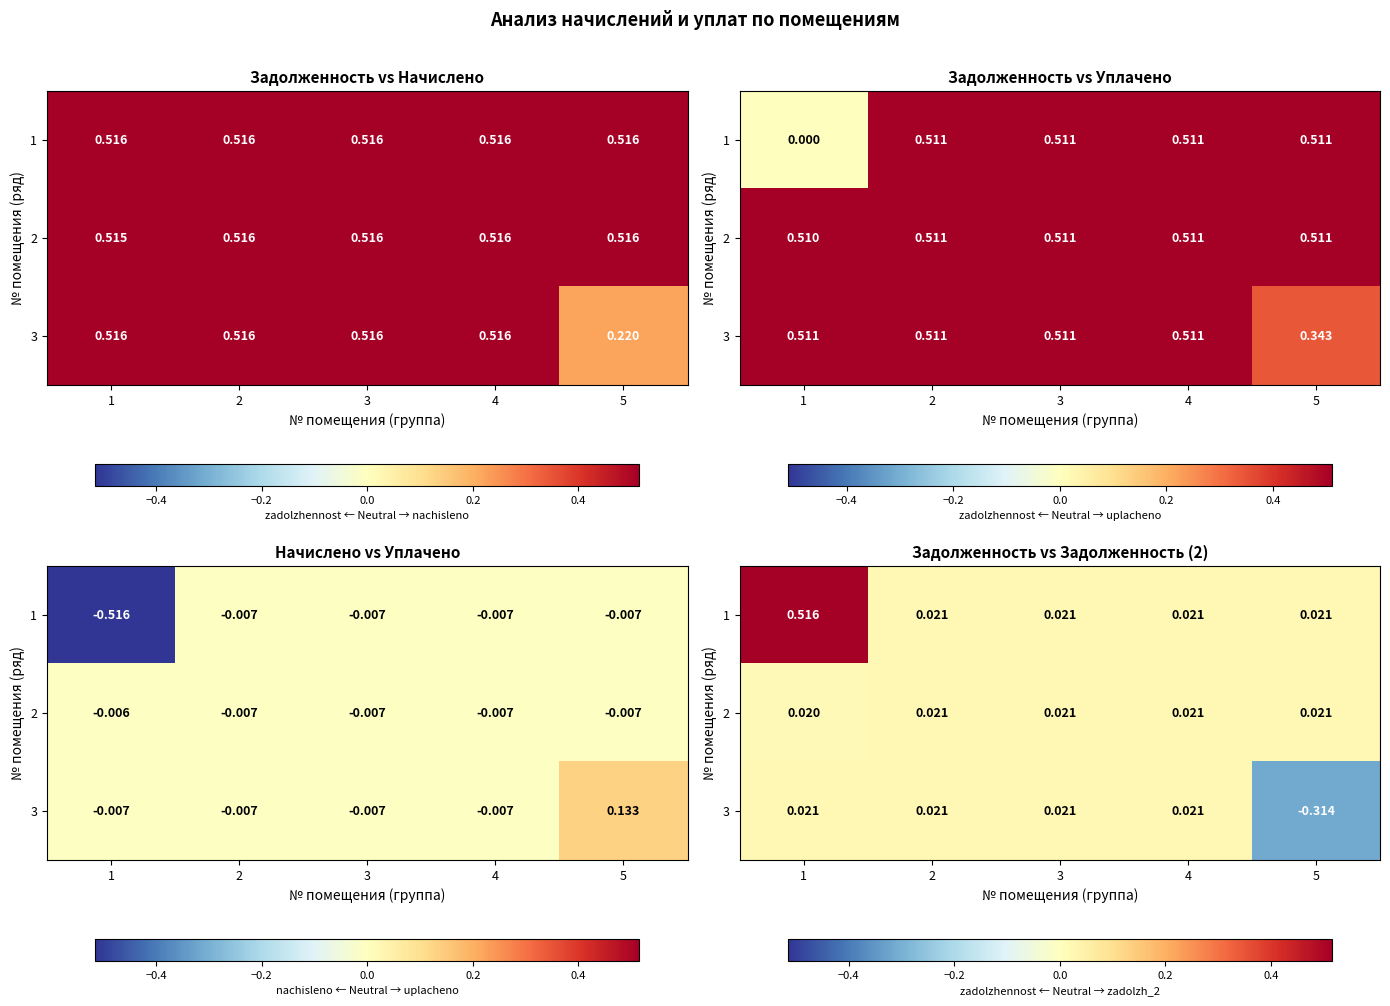

Where does the 3 series first go above 0?

1